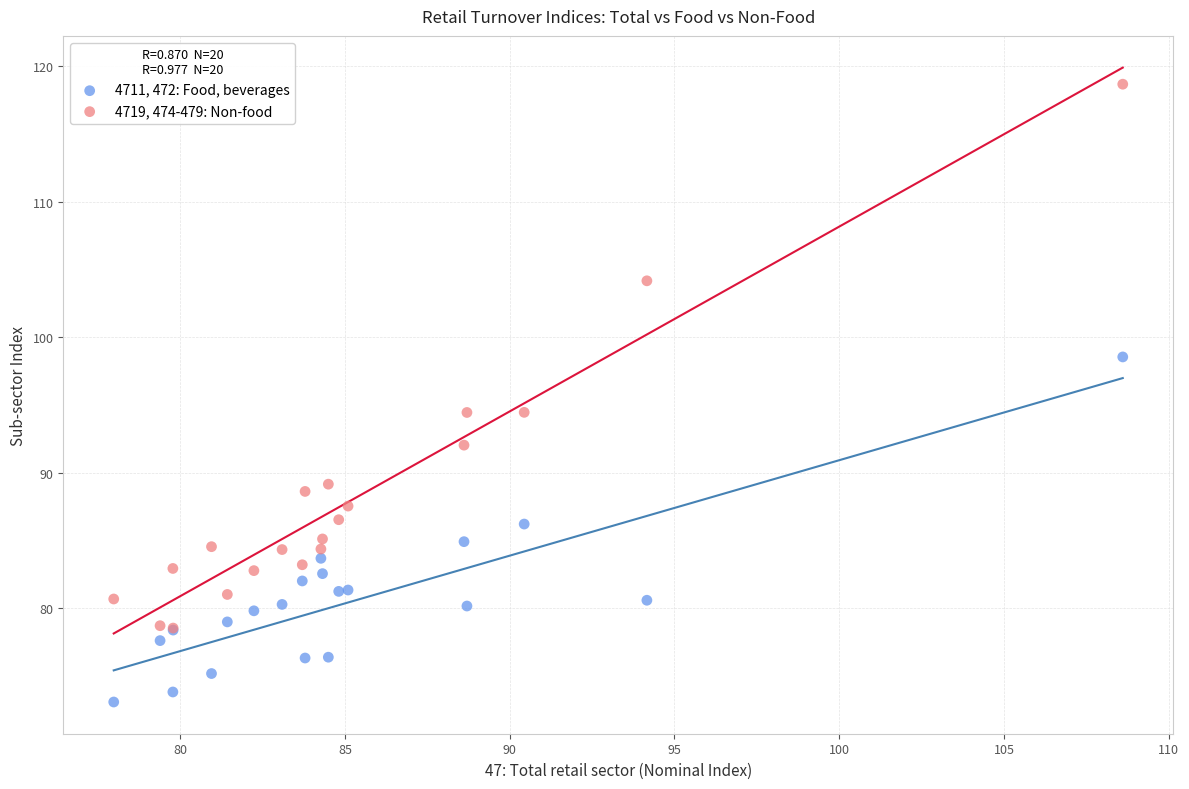

Which series has the widest spread of Y values?

4719, 474-479: Non-food